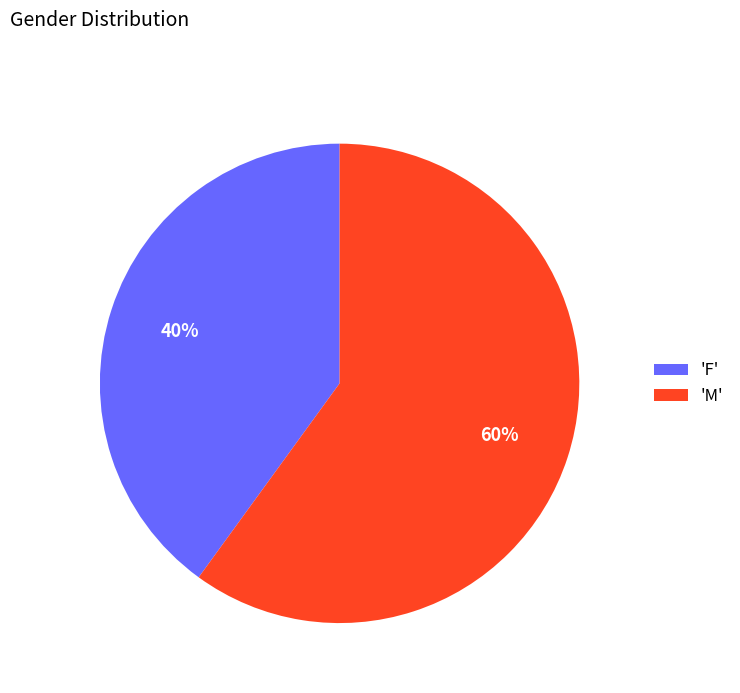

What is the majority slice?

'M'